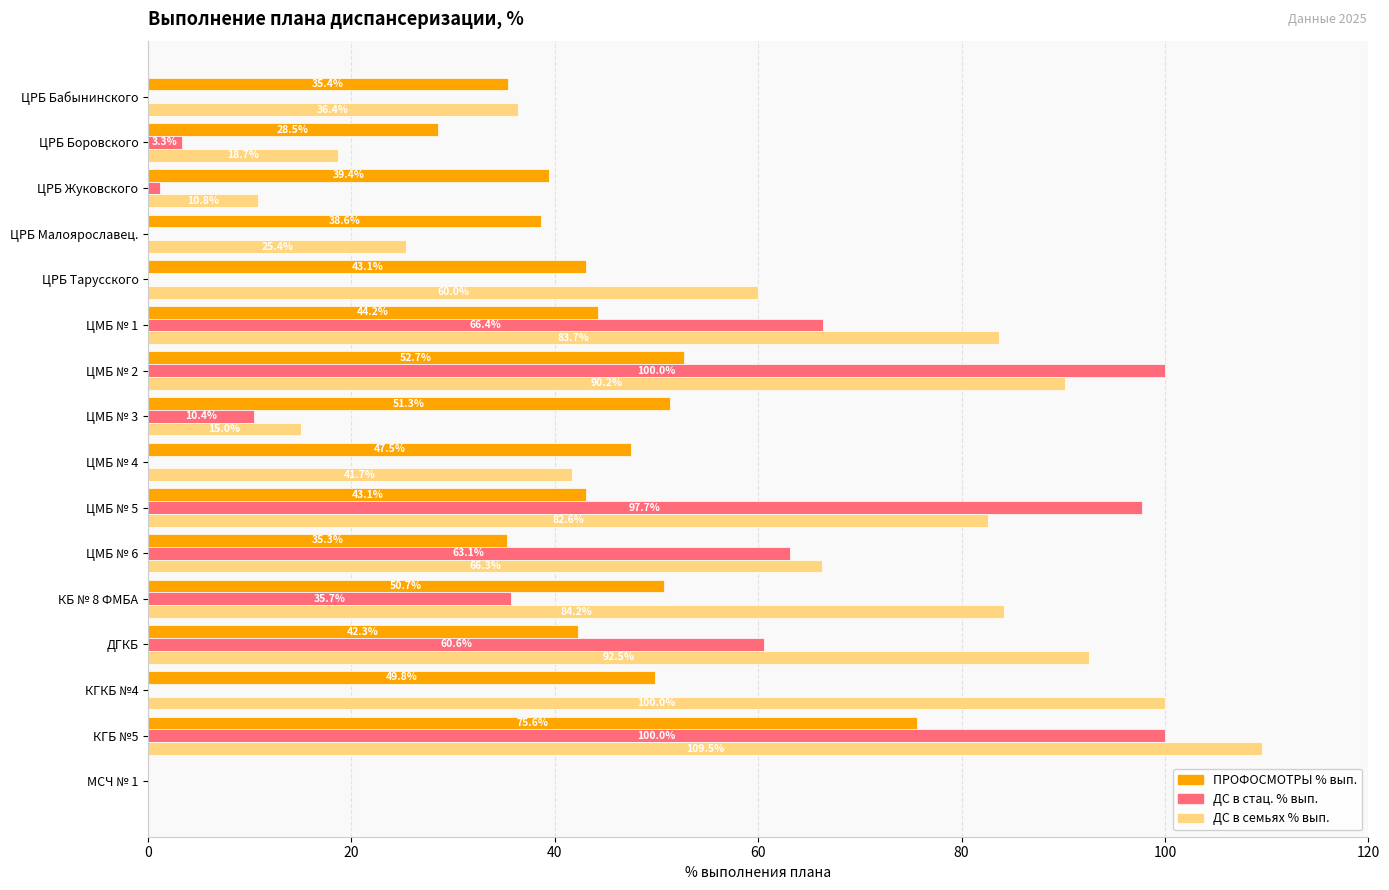

How many data points in ДС в стац. % вып. are above 10?

8